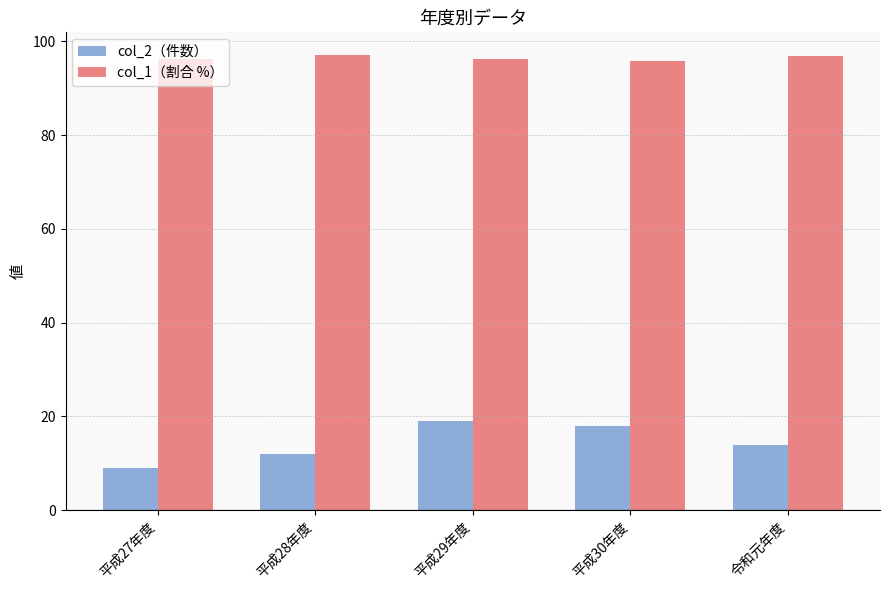

Are the bars horizontal?

No